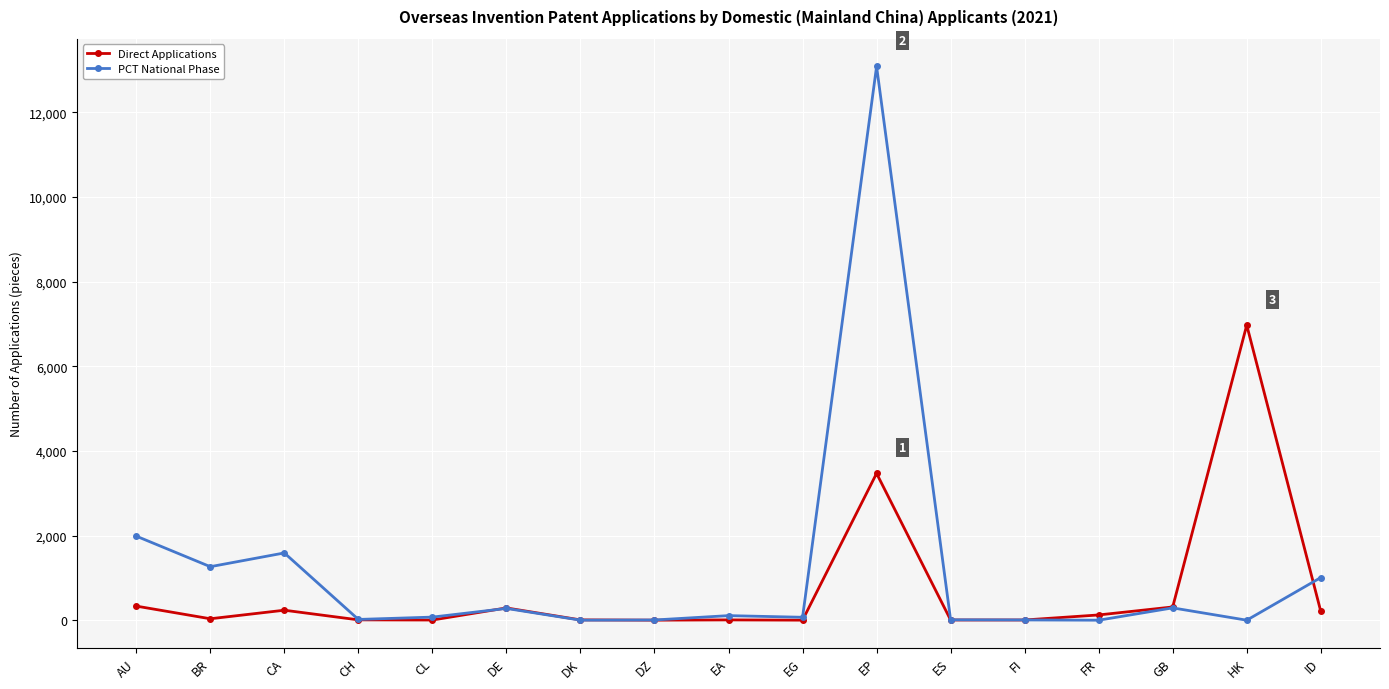

What is the difference between the maximum and minimum values in the PCT National Phase series?

13082